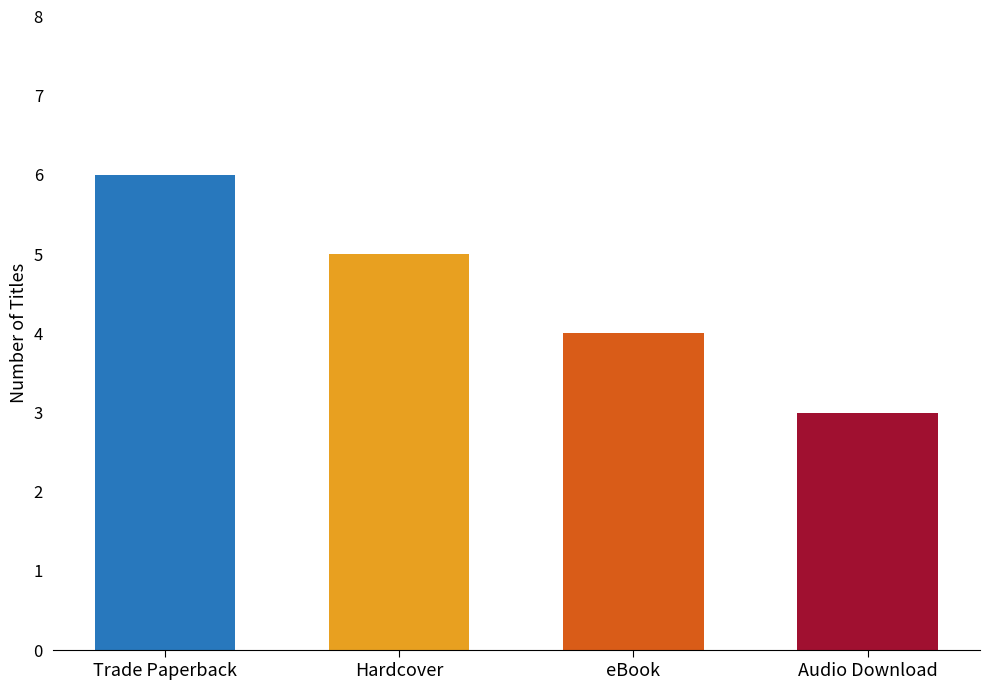

True or false: the data shows 11 at Trade Paperback.

False